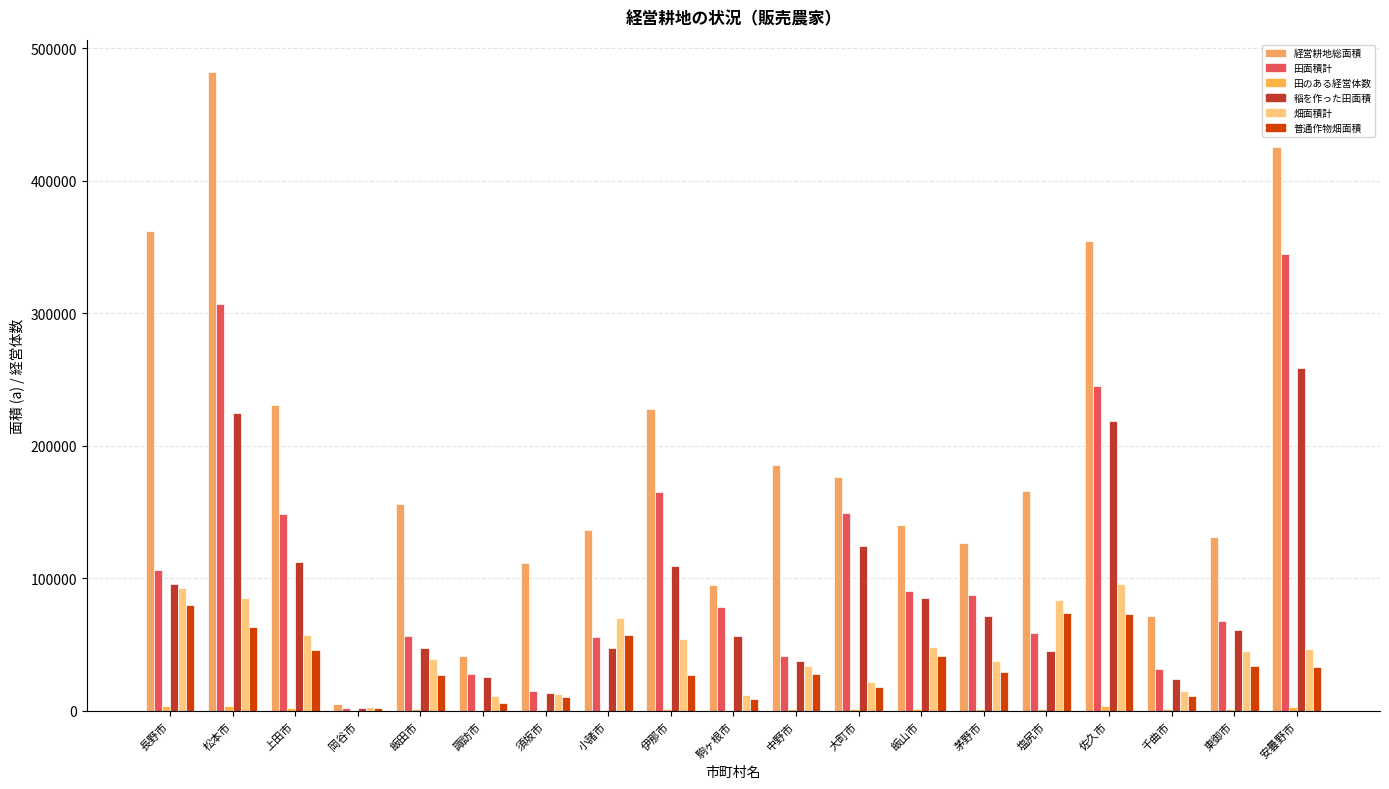

How many series are shown in this chart?

6